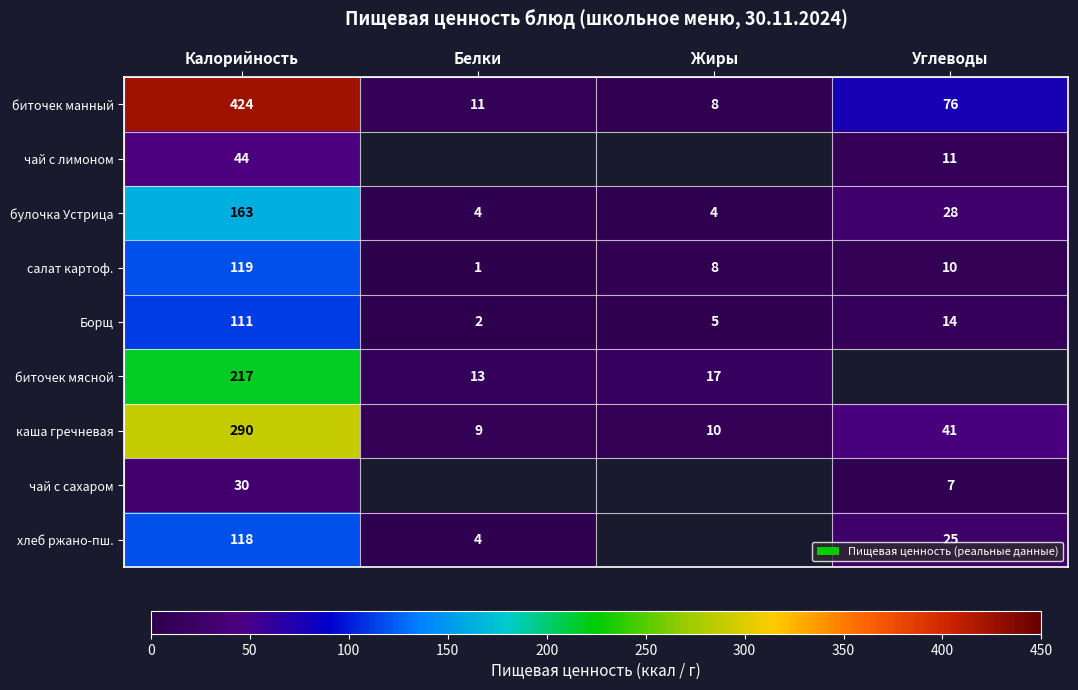

What is the spread (max minus min) of values at Калорийность?

394